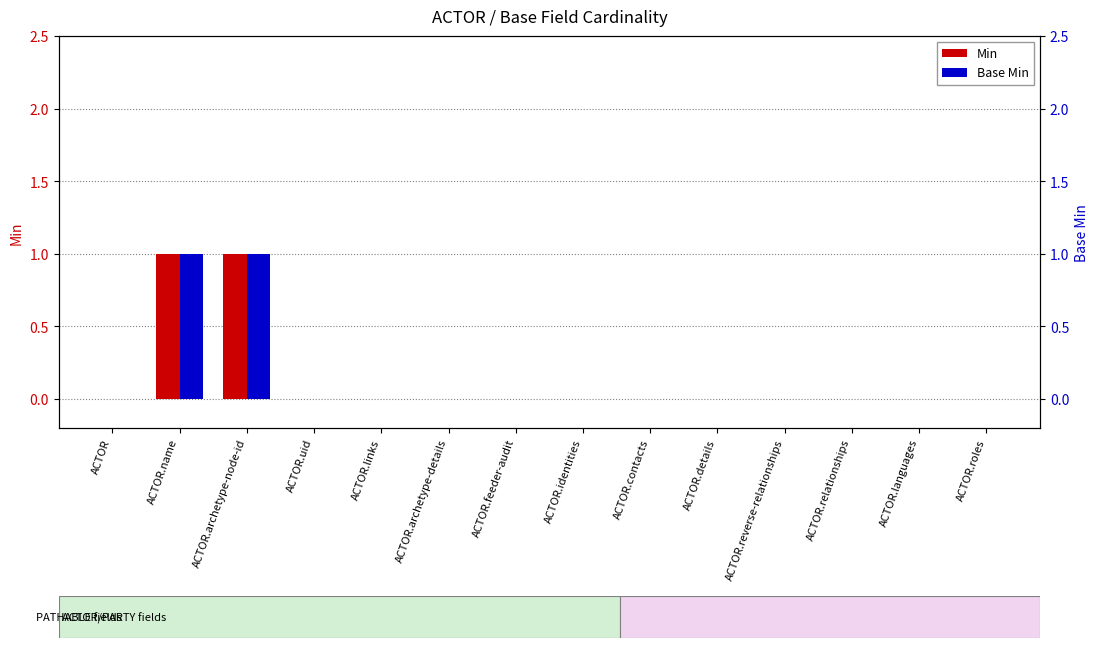

At which label does Min reach its peak?

ACTOR.name